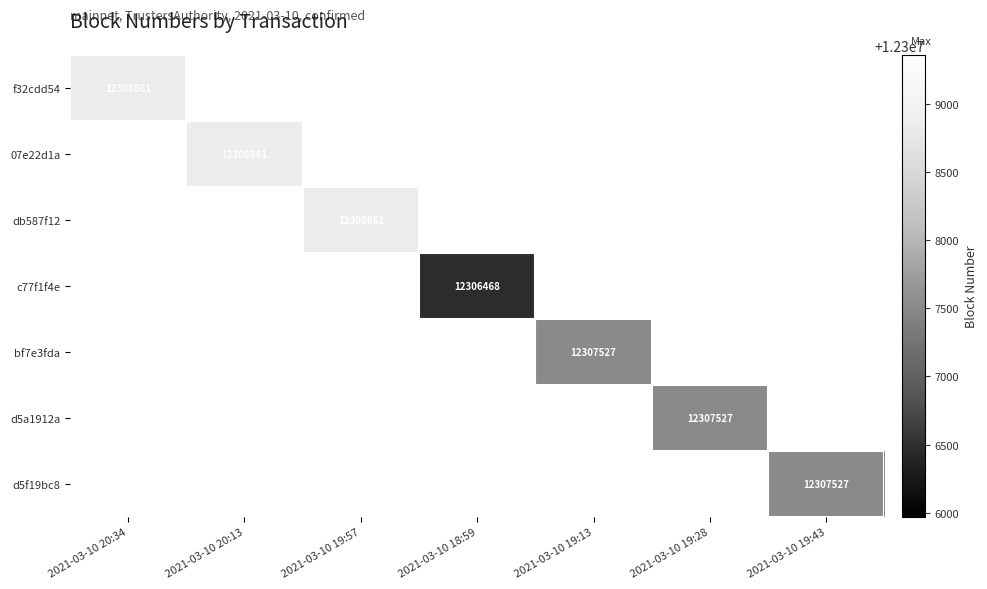

How many categories are shown in the chart?

7